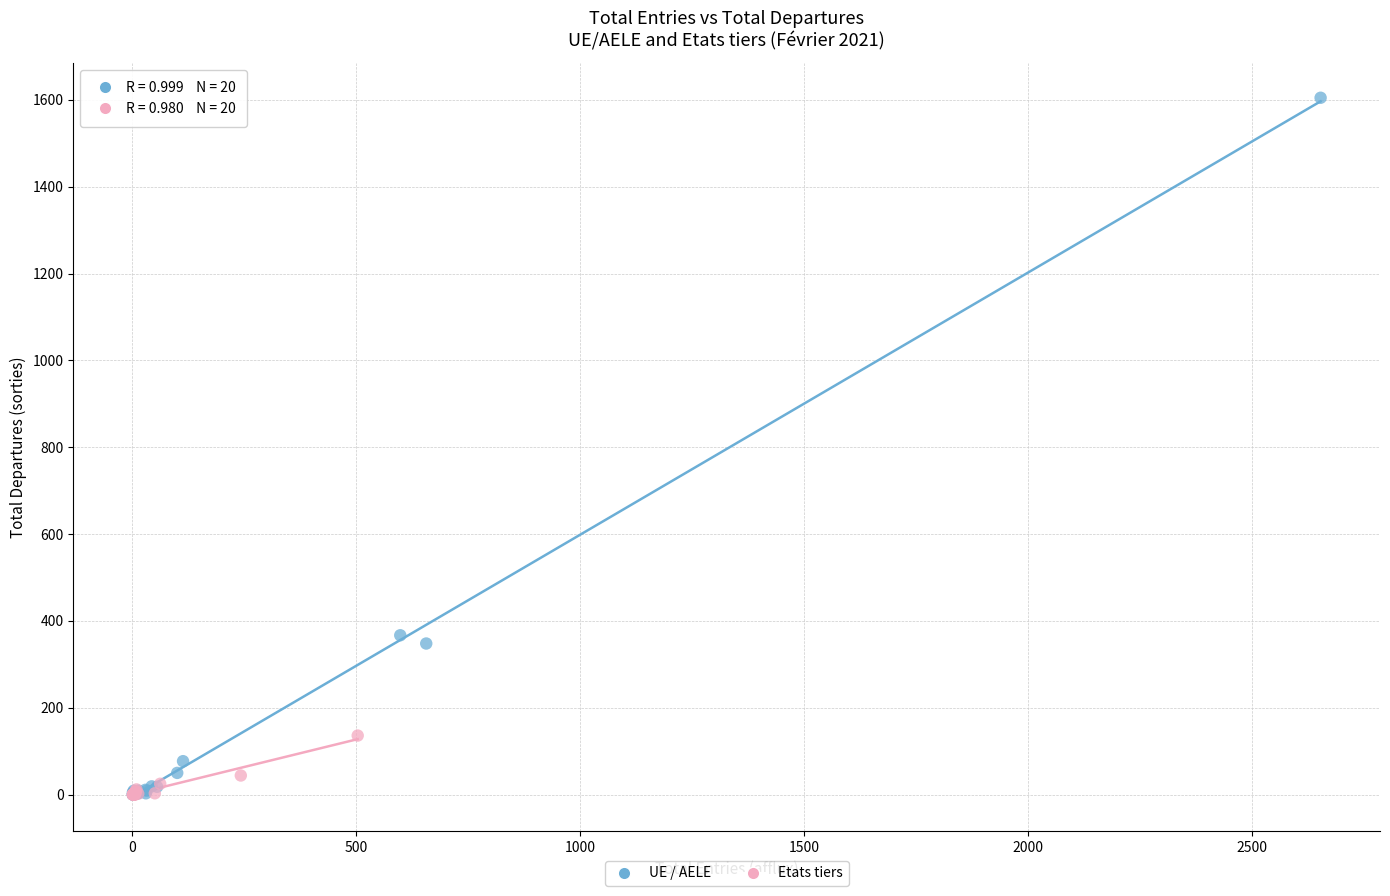

Which series has the largest Y range (max minus min)?

UE / AELE